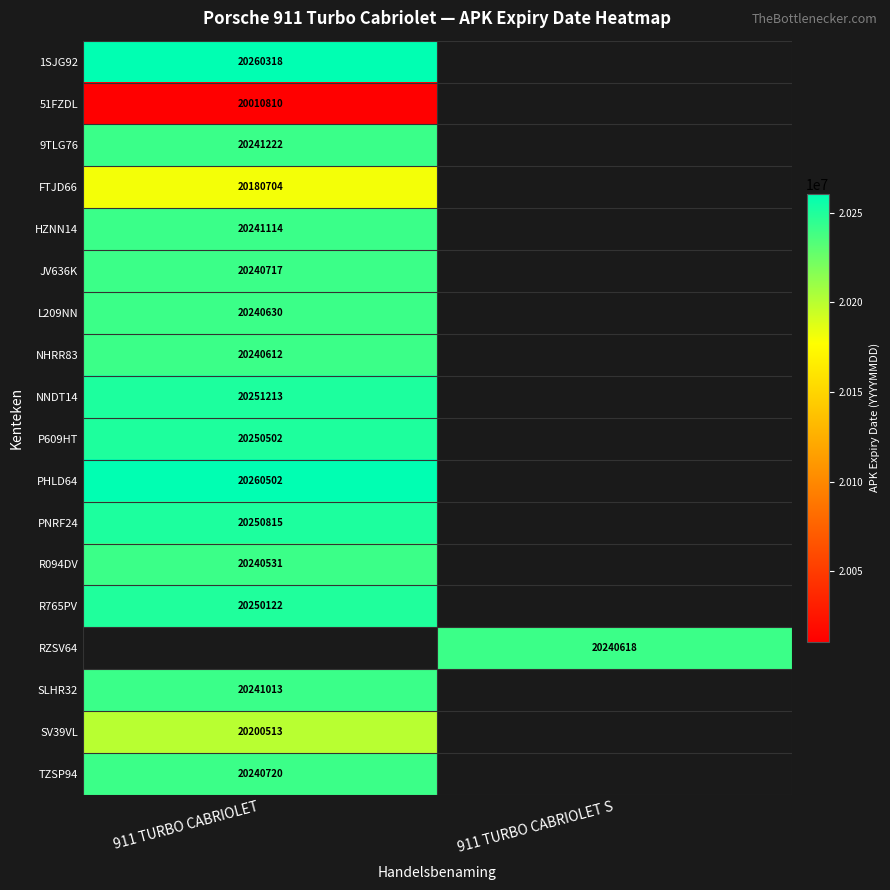

Is it true that NHRR83 equals 20240612 at 911 TURBO CABRIOLET?

True